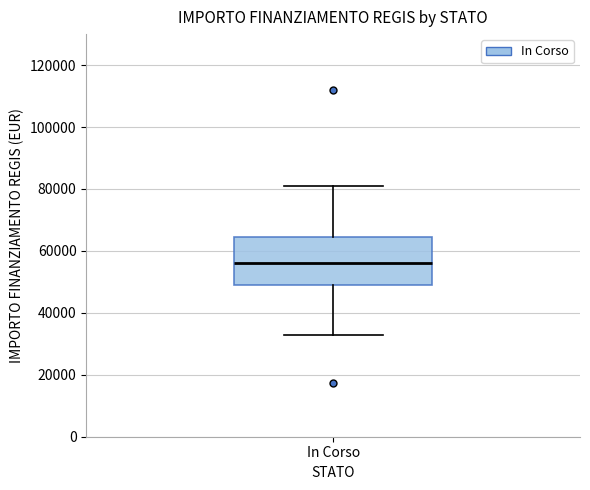

Read this box plot against the y-axis: the position of the median line, the range covered by the box, and the ends of both whiskers. The values are not printed on the chart, so give them approximately, as read against the axis.

median 56000, box 50000 to 64000, whiskers 32000 to 80000